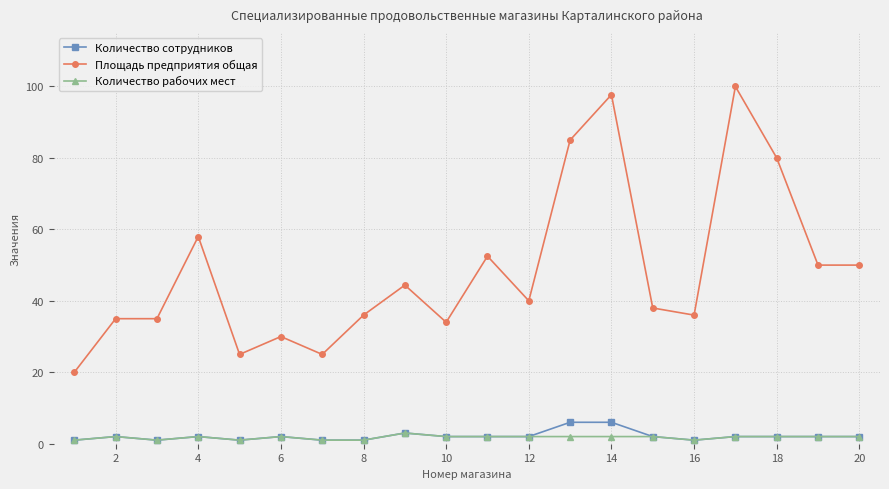

What is the difference between the maximum and minimum values in the Площадь предприятия общая series?

80.0